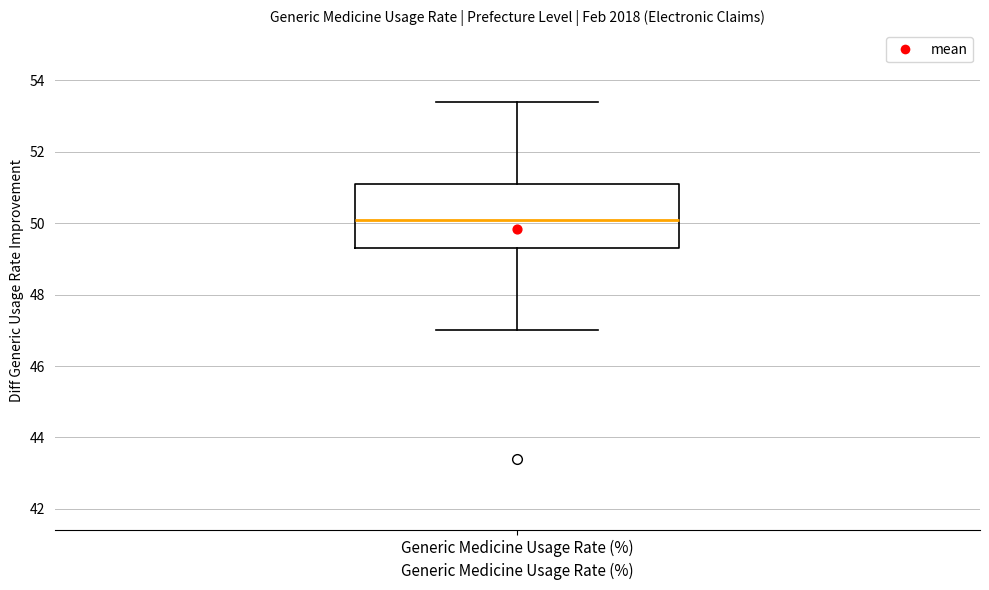

Where does the median line of the box for Generic Medicine Usage Rate (%) sit on the y-axis? The values are not printed on the chart, so give them approximately, as read against the axis.

50.2